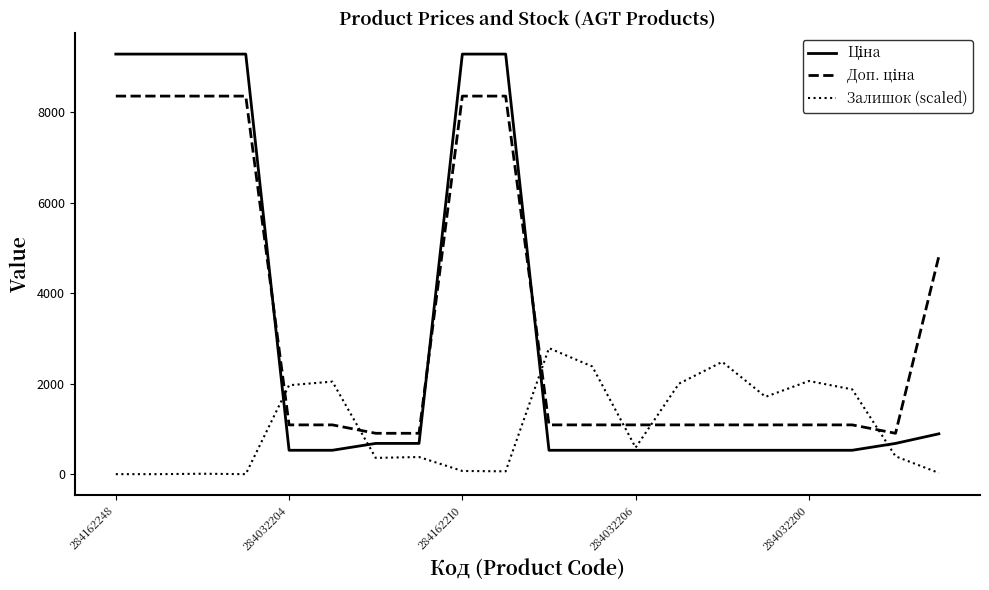

What is the maximum value shown in the chart?

9290.5